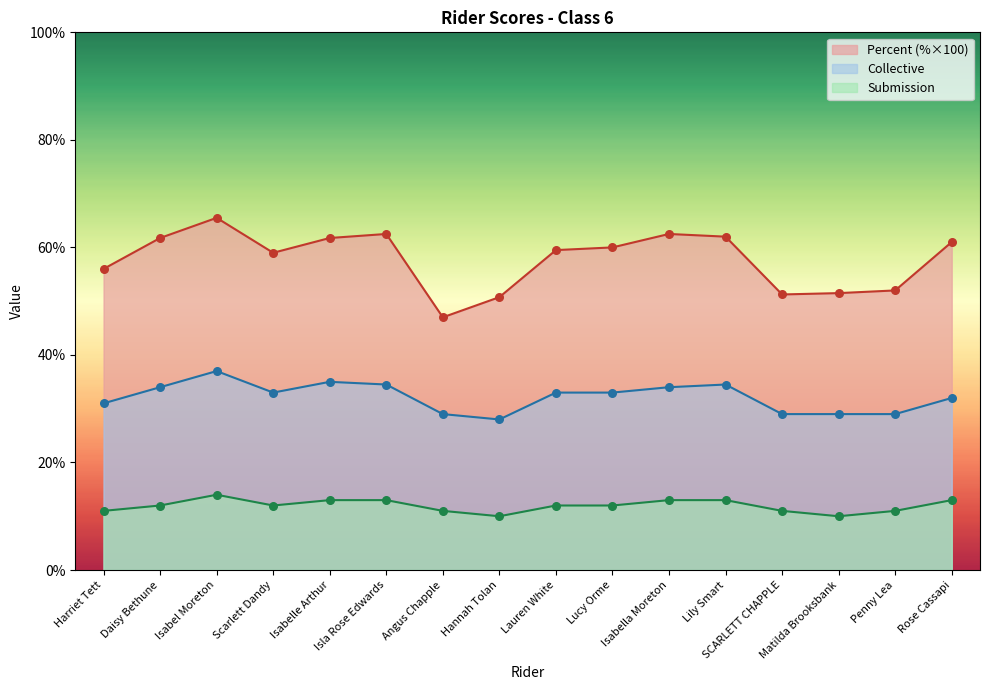

Which series has the widest spread of Y values?

Score